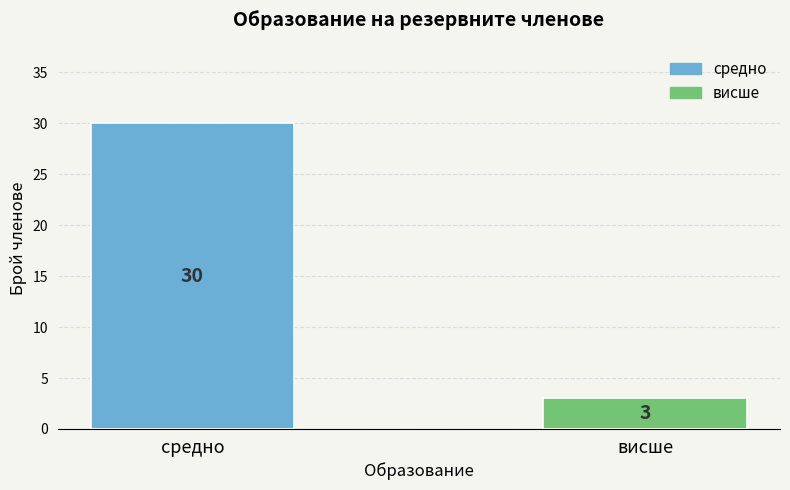

Reading right to left, what are all the values shown in this chart?

3	30